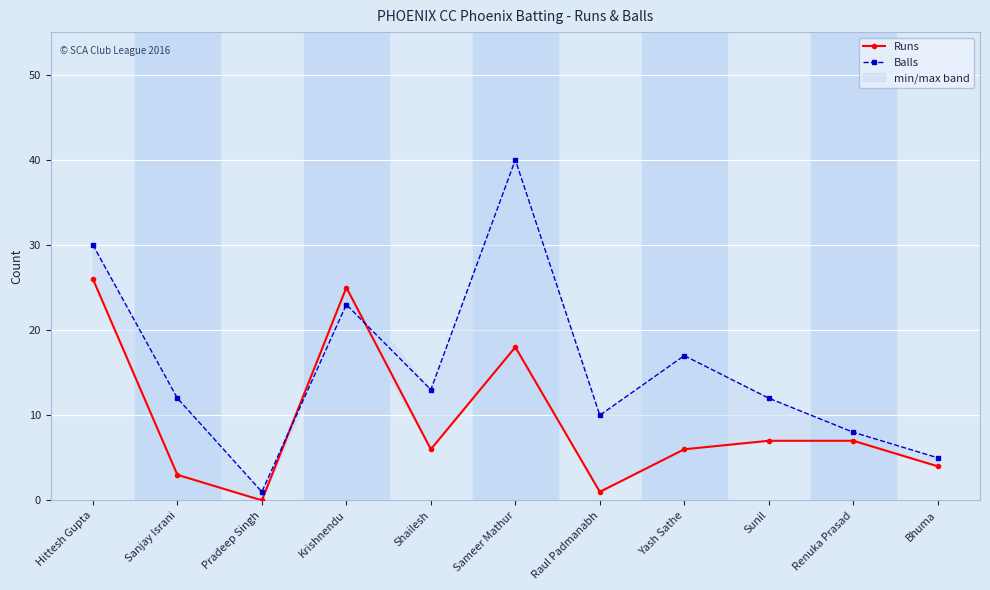

Reading left to right, transcribe all the data shown in this chart.

Runs: 26	3	0	25	6	18	1	6	7	7	4
Balls: 30	12	1	23	13	40	10	17	12	8	5